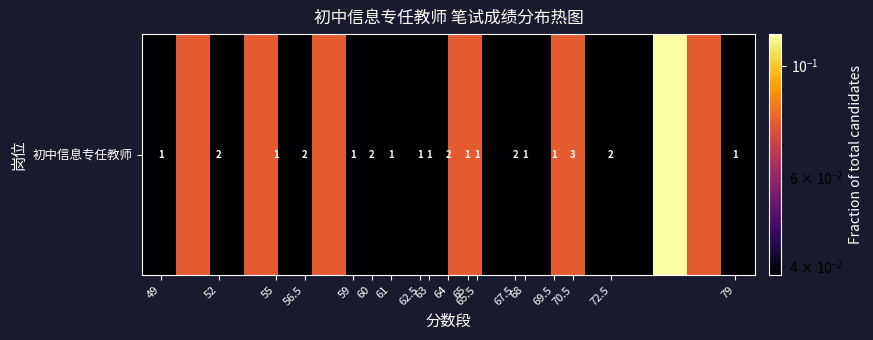

What is the difference between the maximum and minimum values?

0.1